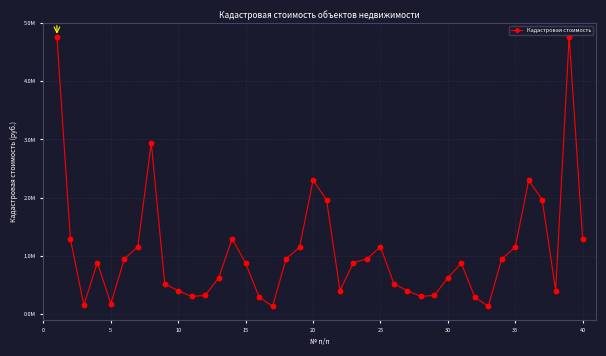

Does the chart have visible grid lines?

Yes